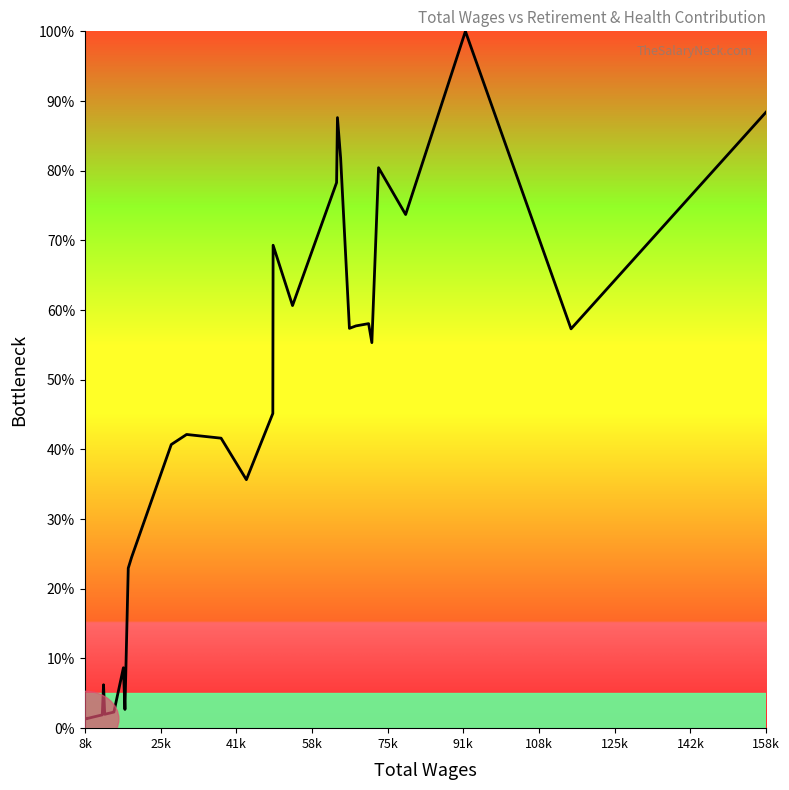

What is the greatest value displayed?

100.0